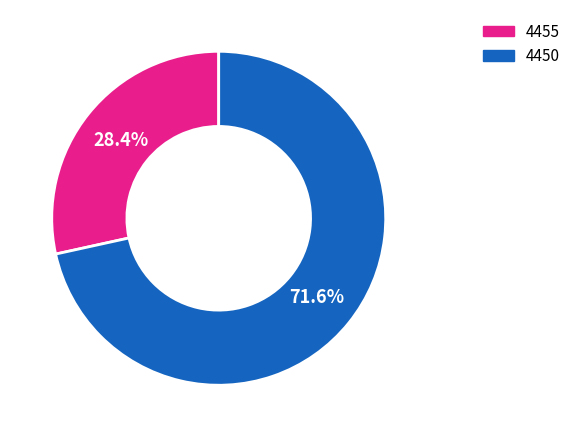

To the nearest percent, what portion does 4450 represent?

72%